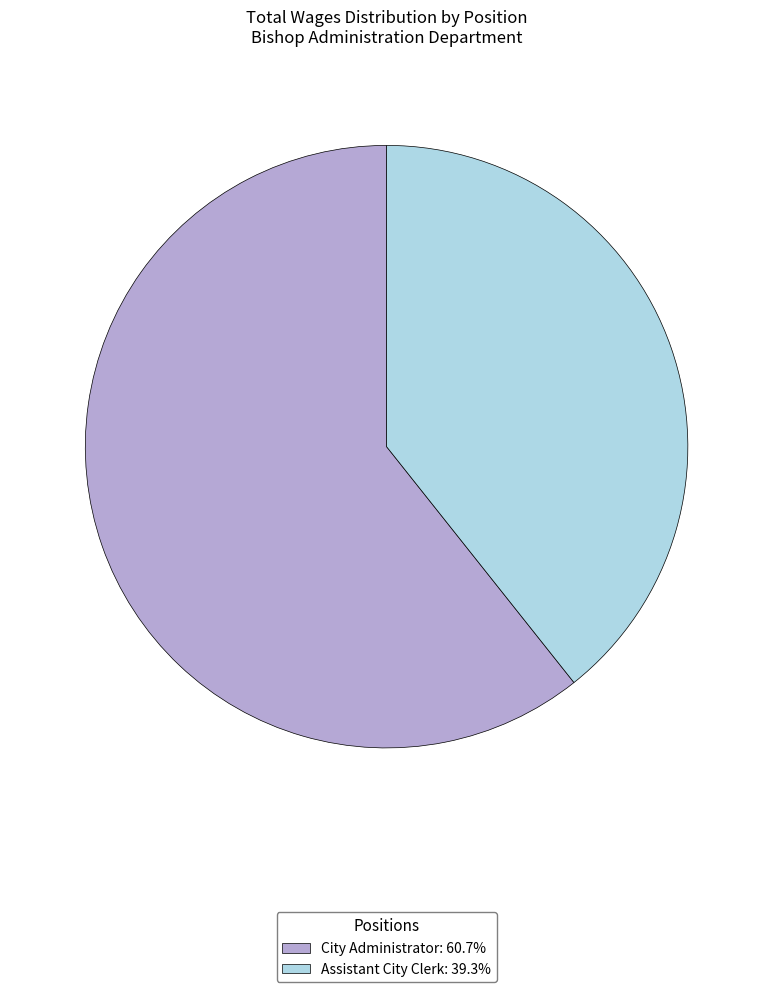

Count the number of slices in the pie.

2